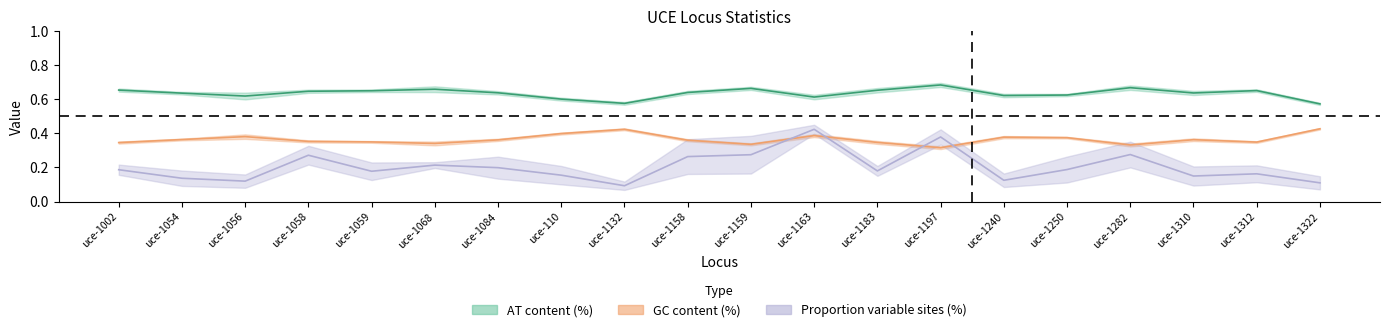

True or false: the data shows 0.3 at uce-1183.

False